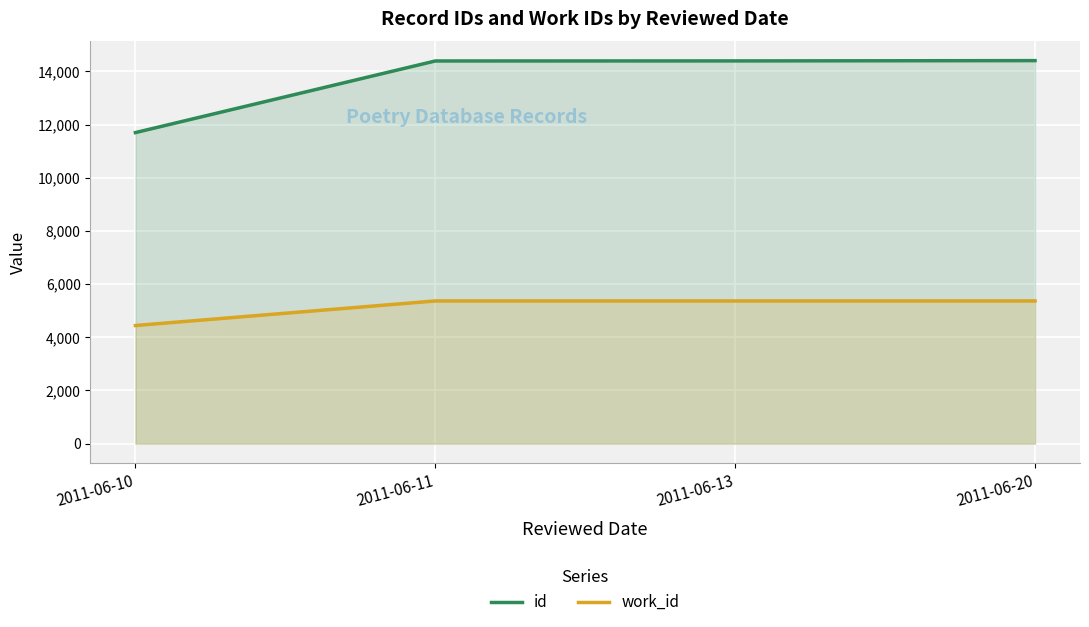

Rank the series by their maximum value, from lowest to highest.

work_id, id